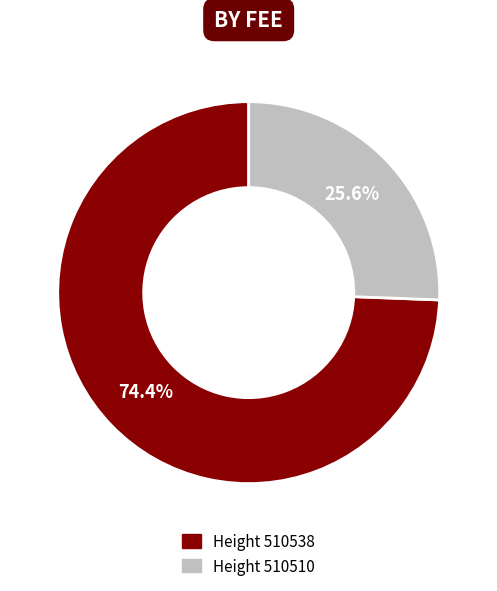

Which category has the biggest portion of the pie?

510538